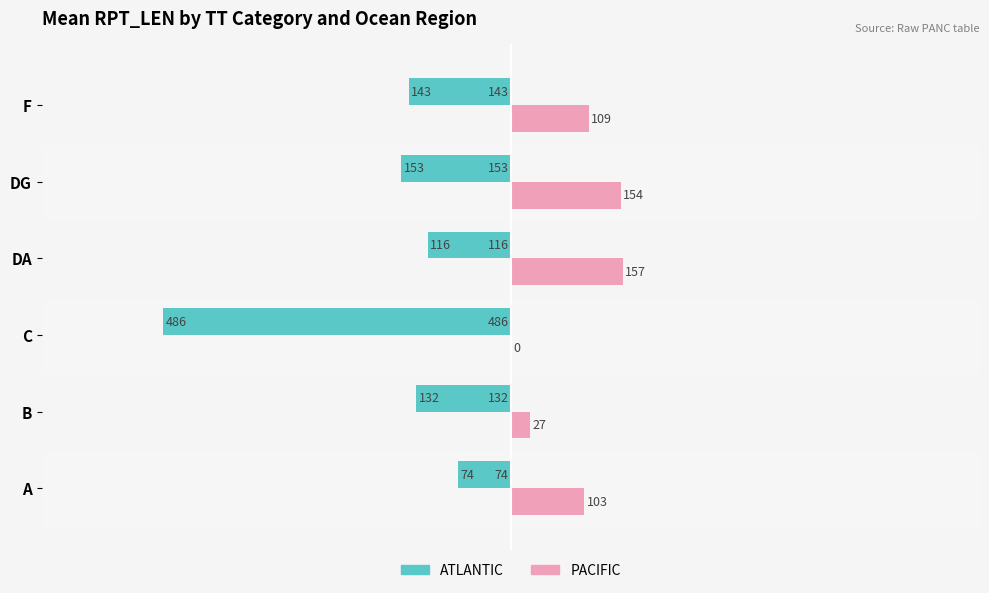

What is the maximum value for PACIFIC?

157